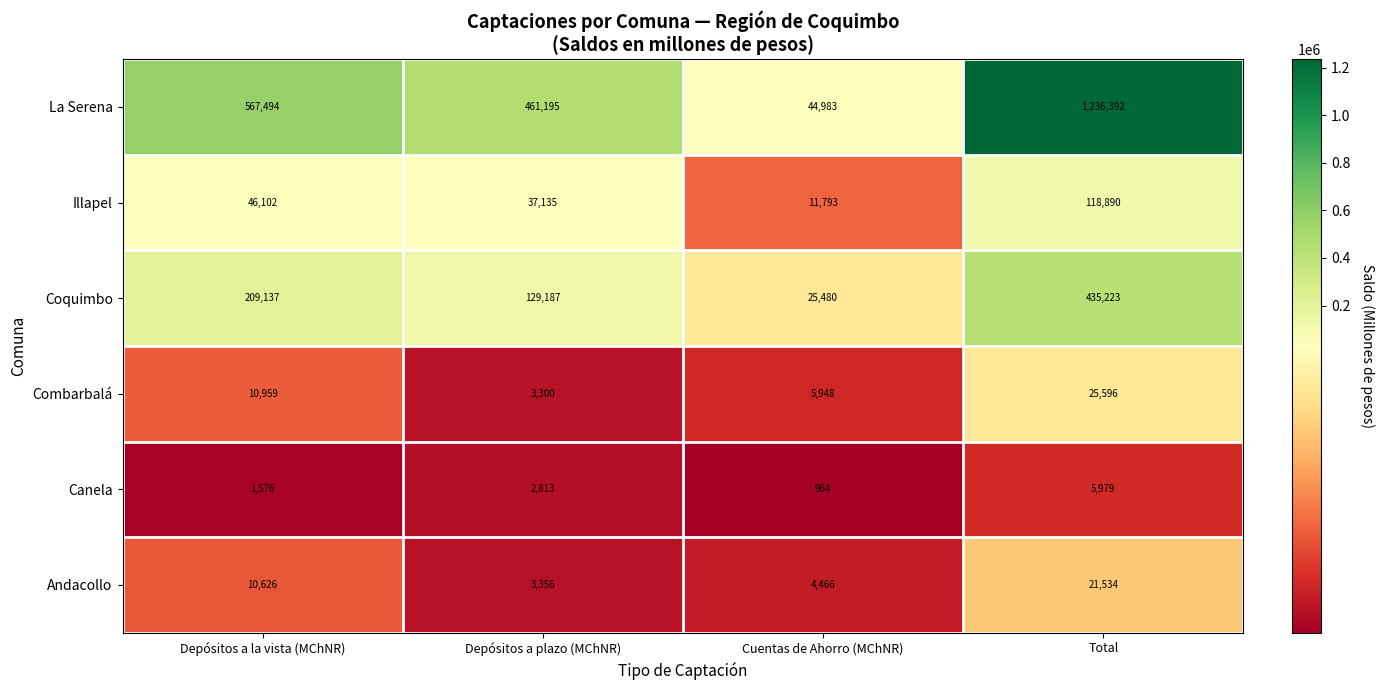

What is the sum of all Coquimbo values?

799027